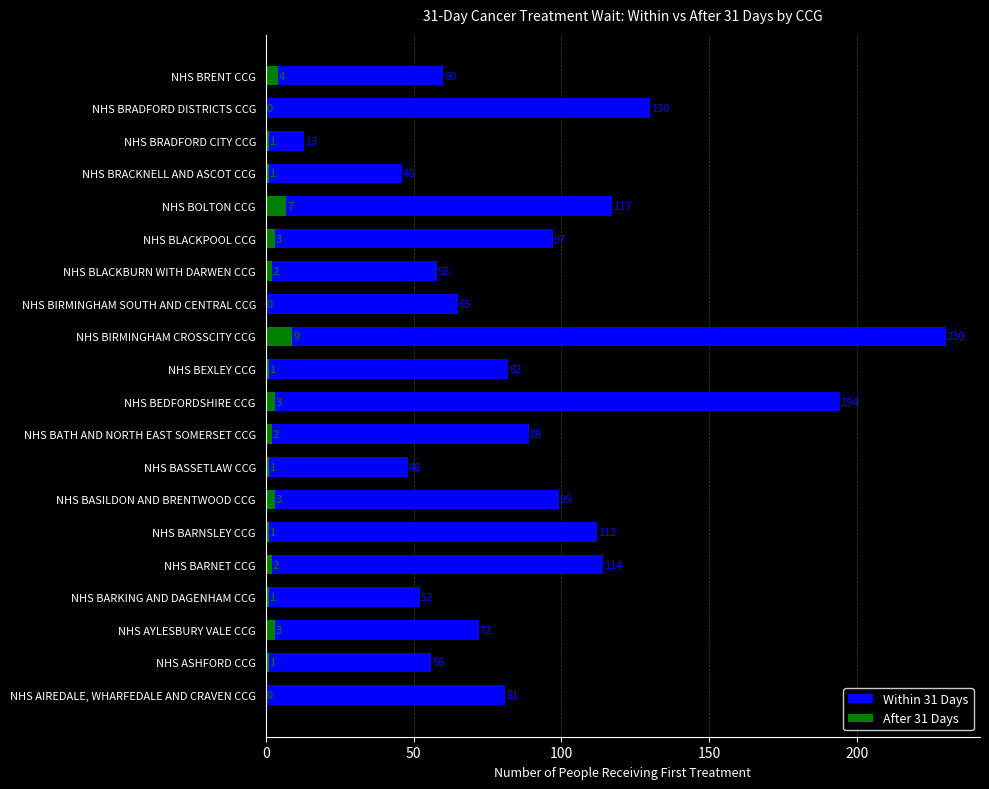

What is the sum of the After 31 Days values at NHS BEDFORDSHIRE CCG and NHS BOLTON CCG?

10